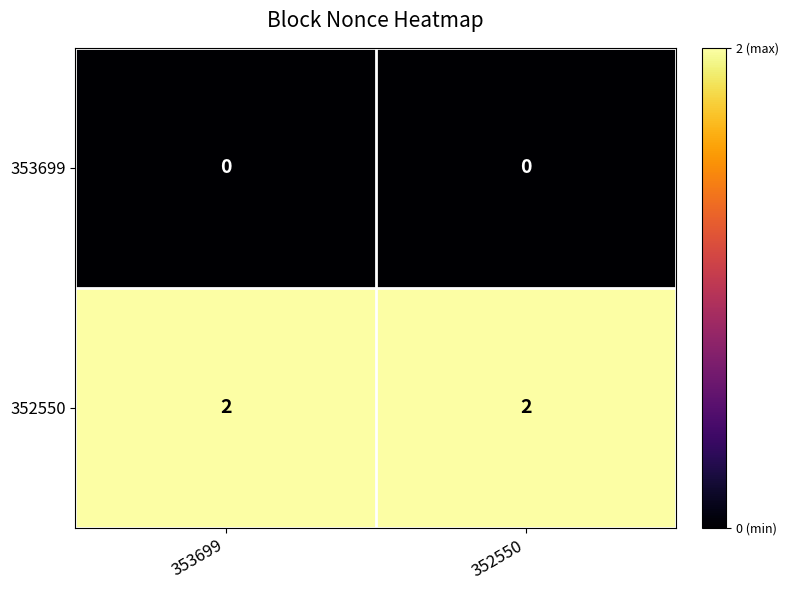

What is the difference between the highest and lowest values at 353699?

2